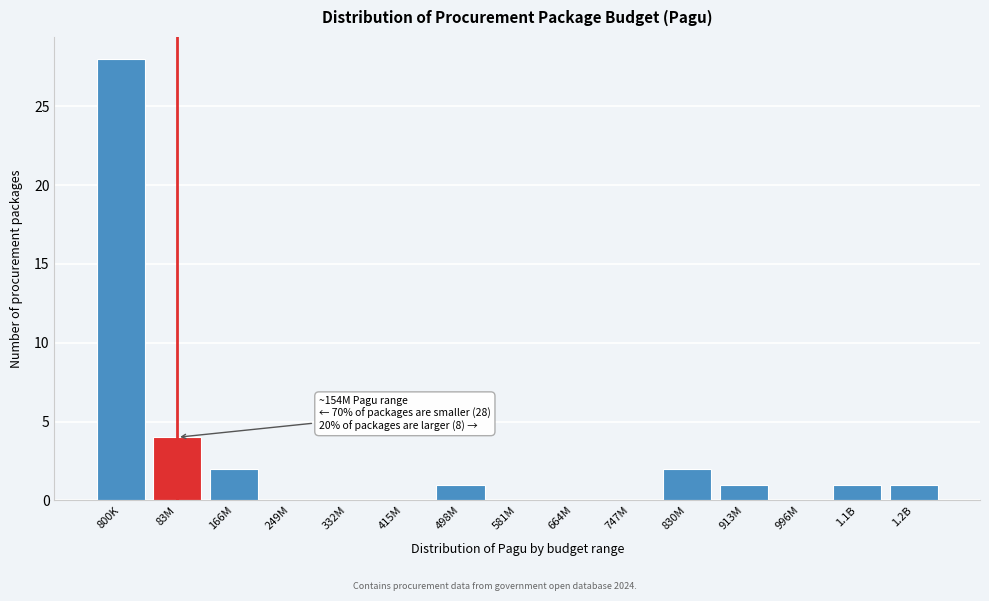

Reading left to right, transcribe all the data shown in this chart.

800K=28	83M=4	166M=2	249M=0	332M=0	415M=0	498M=1	581M=0	664M=0	747M=0	830M=2	913M=1	996M=0	1.1B=1	1.2B=1